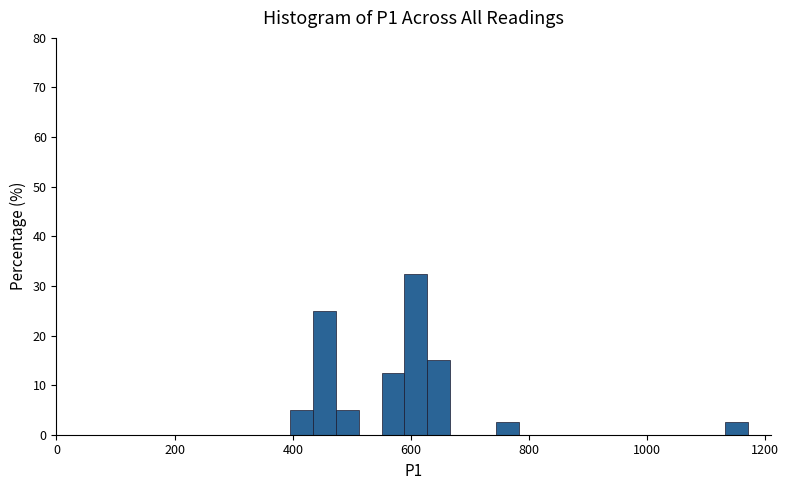

Read against the x-axis, roughly where is the centre of the tallest bar?

600